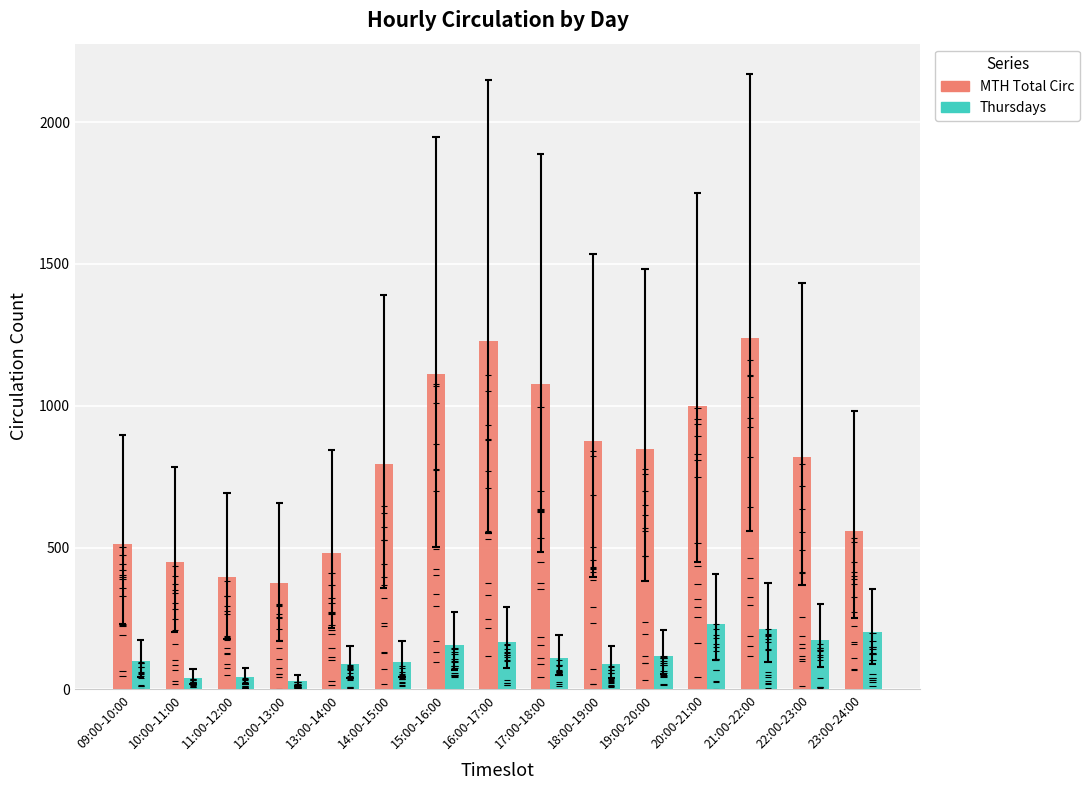

What is the greatest value displayed?

1239